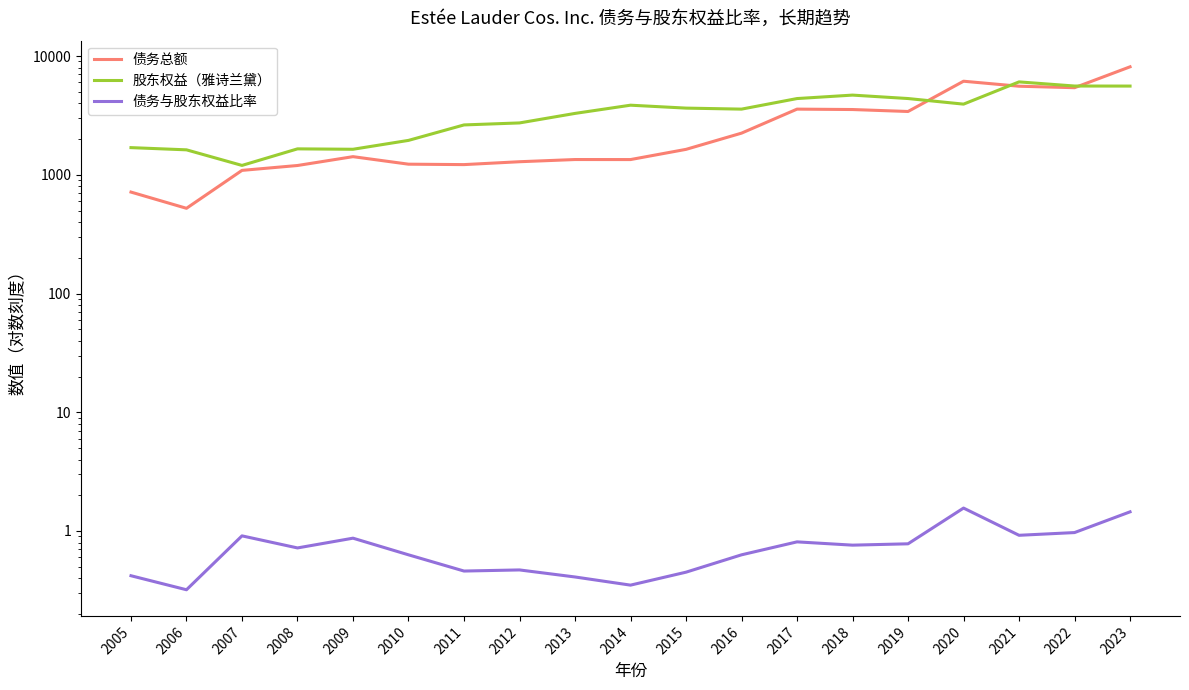

The 债务总额 series shows 9322.7 at 2021. True or false?

False